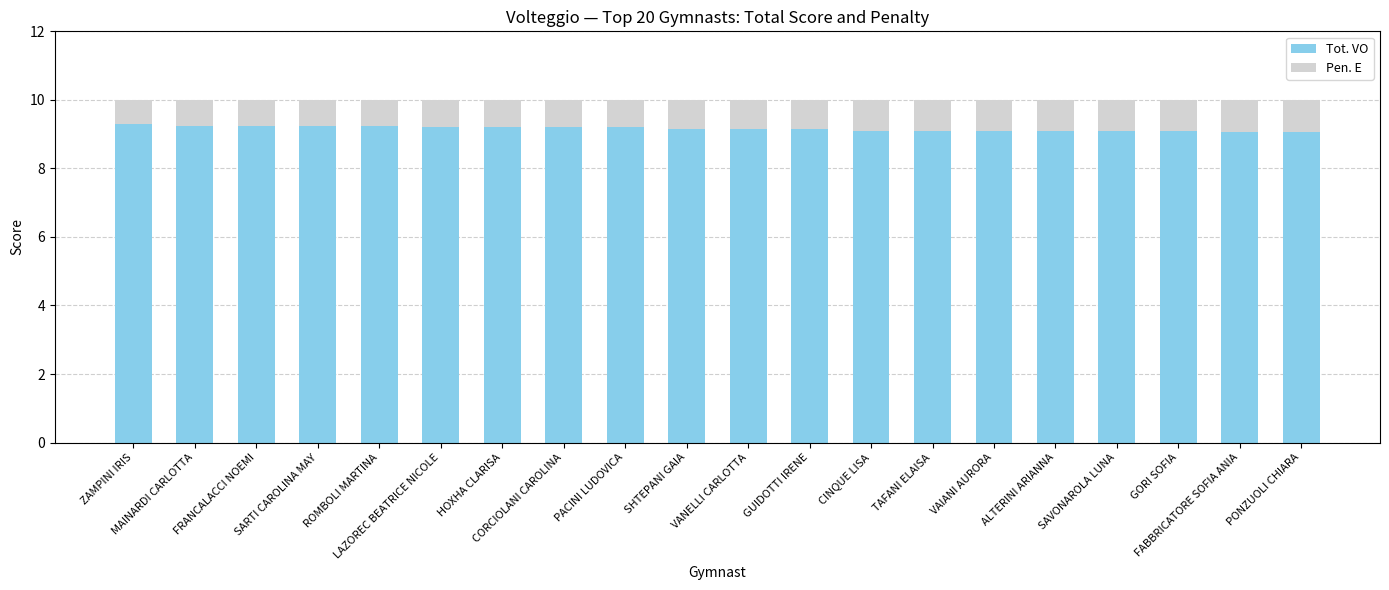

What is the highest value of the Tot. VO series?

9.3